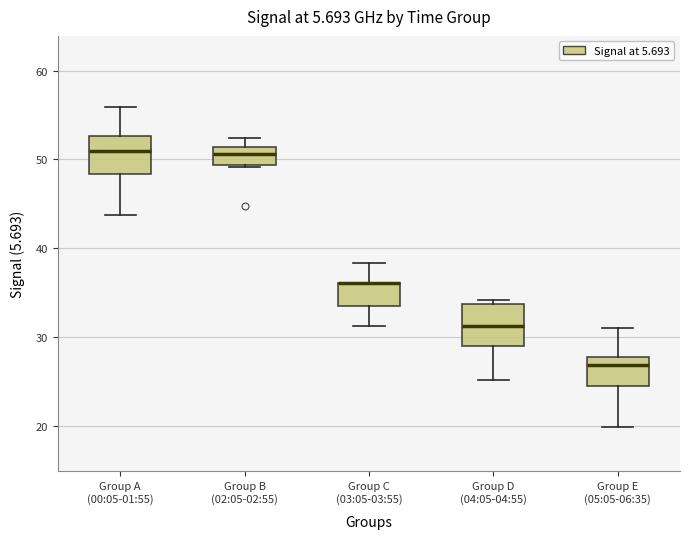

Where does the lower whisker of the box for Group D (04:05-04:55) end on the y-axis? The values are not printed on the chart, so give them approximately, as read against the axis.

25